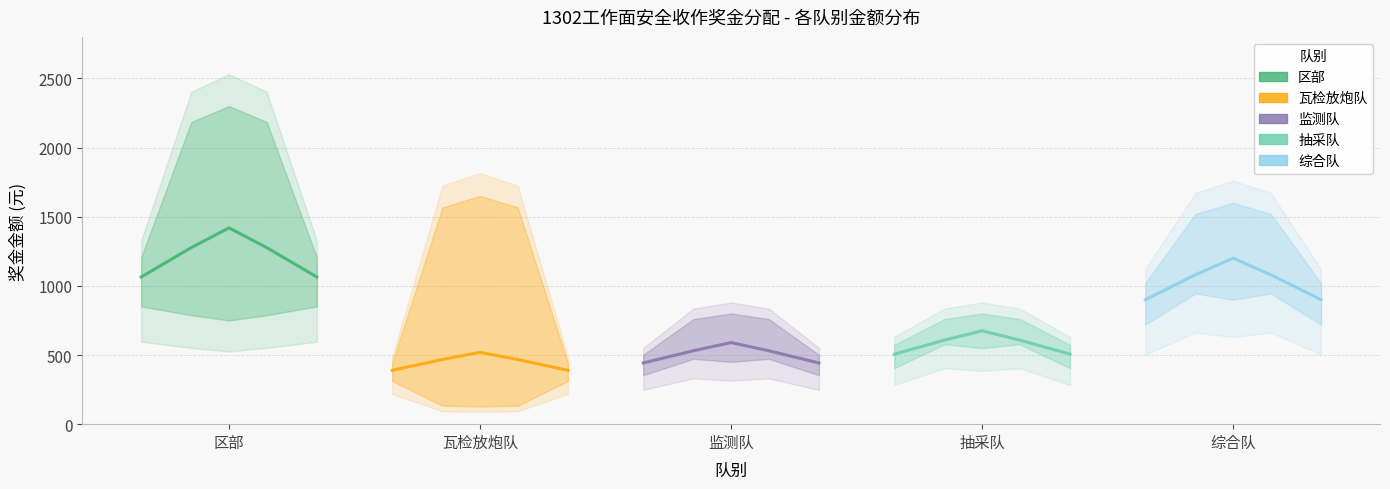

What is the minimum value shown in the chart?

389.7